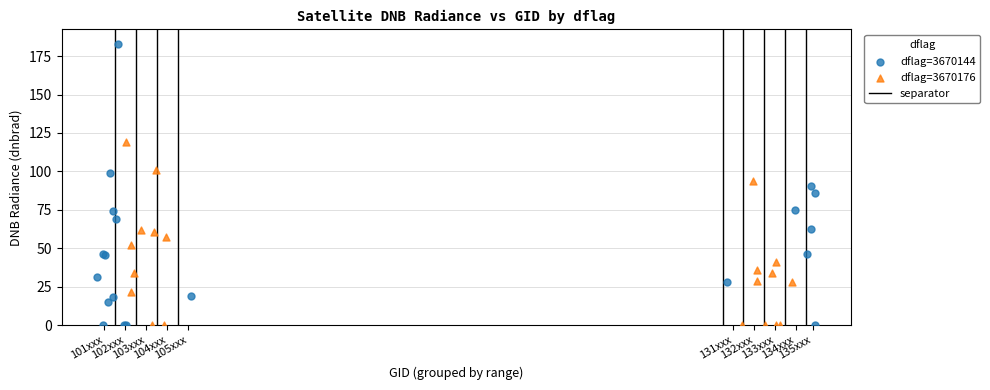

Which series has the largest Y range (max minus min)?

dflag=3670144